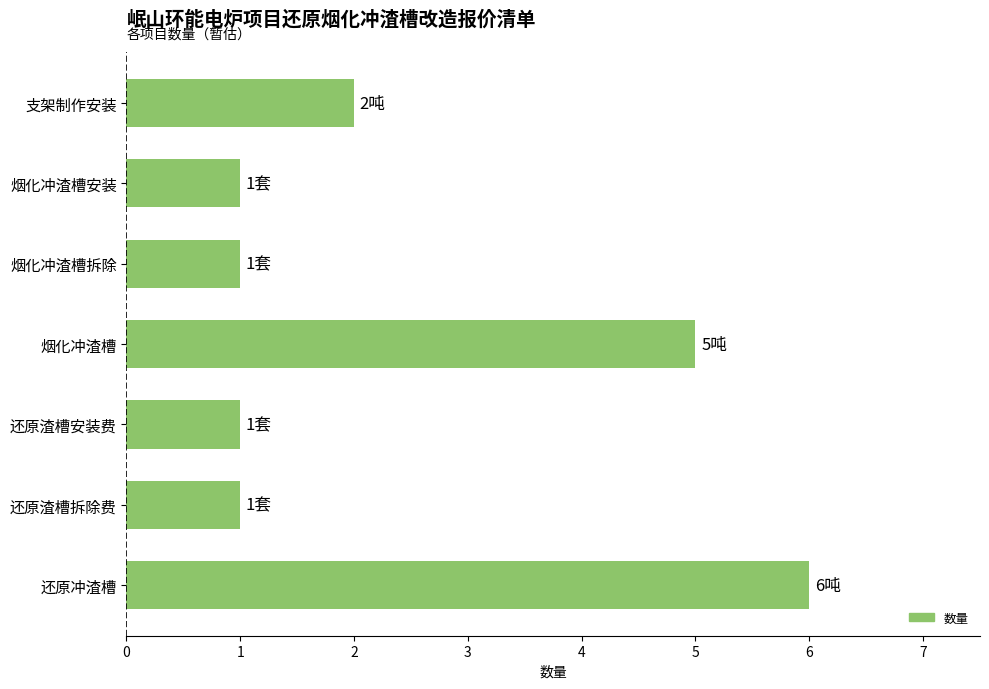

What is the average value?

2